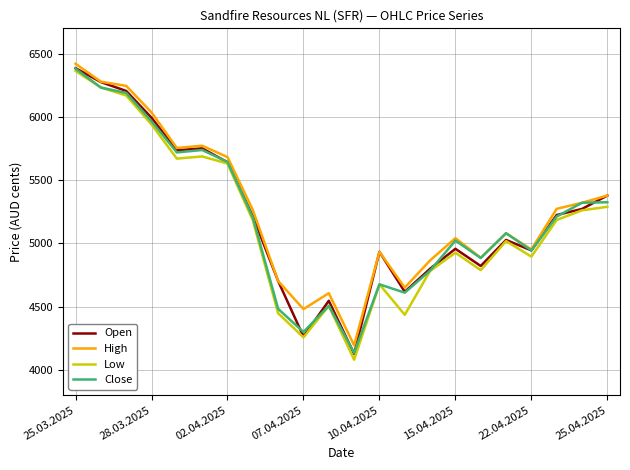

What is the minimum value for Close?

4134